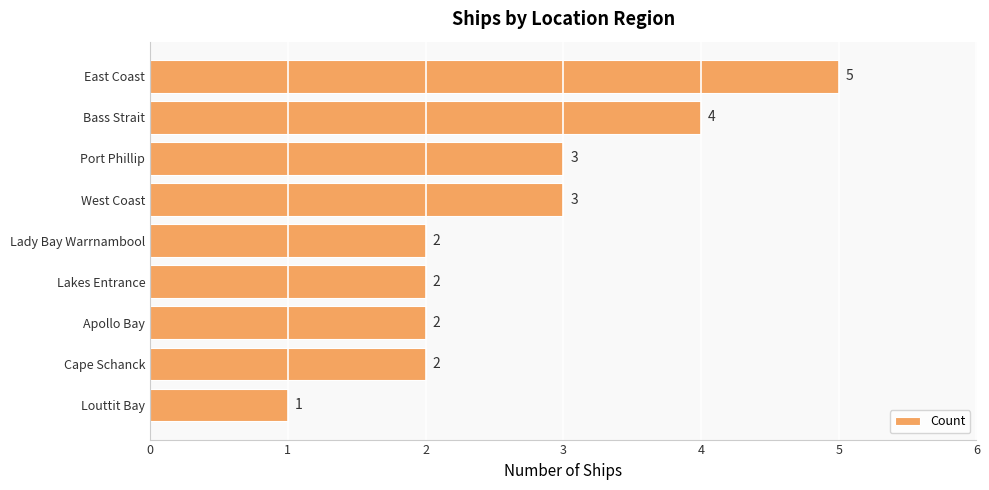

Between Lakes Entrance and West Coast, which is larger?

West Coast